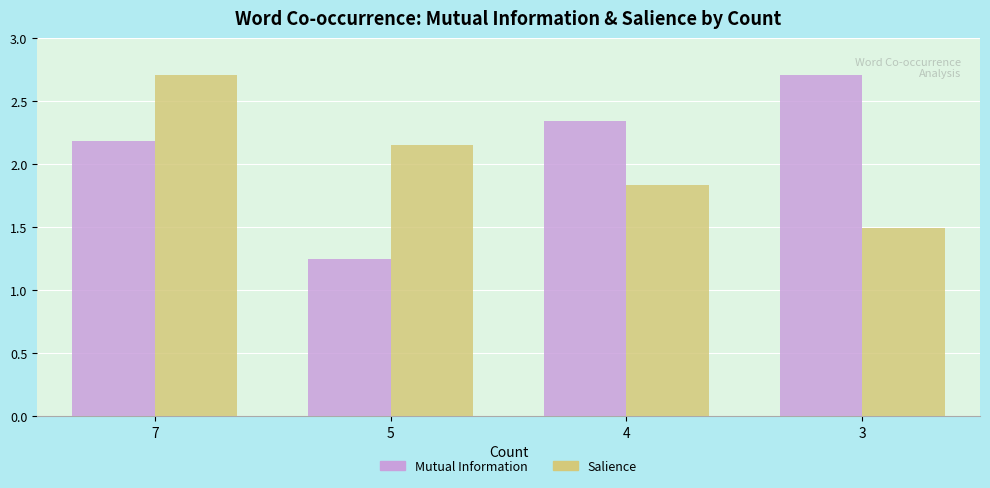

What is the spread (max minus min) of values at 5?

0.9